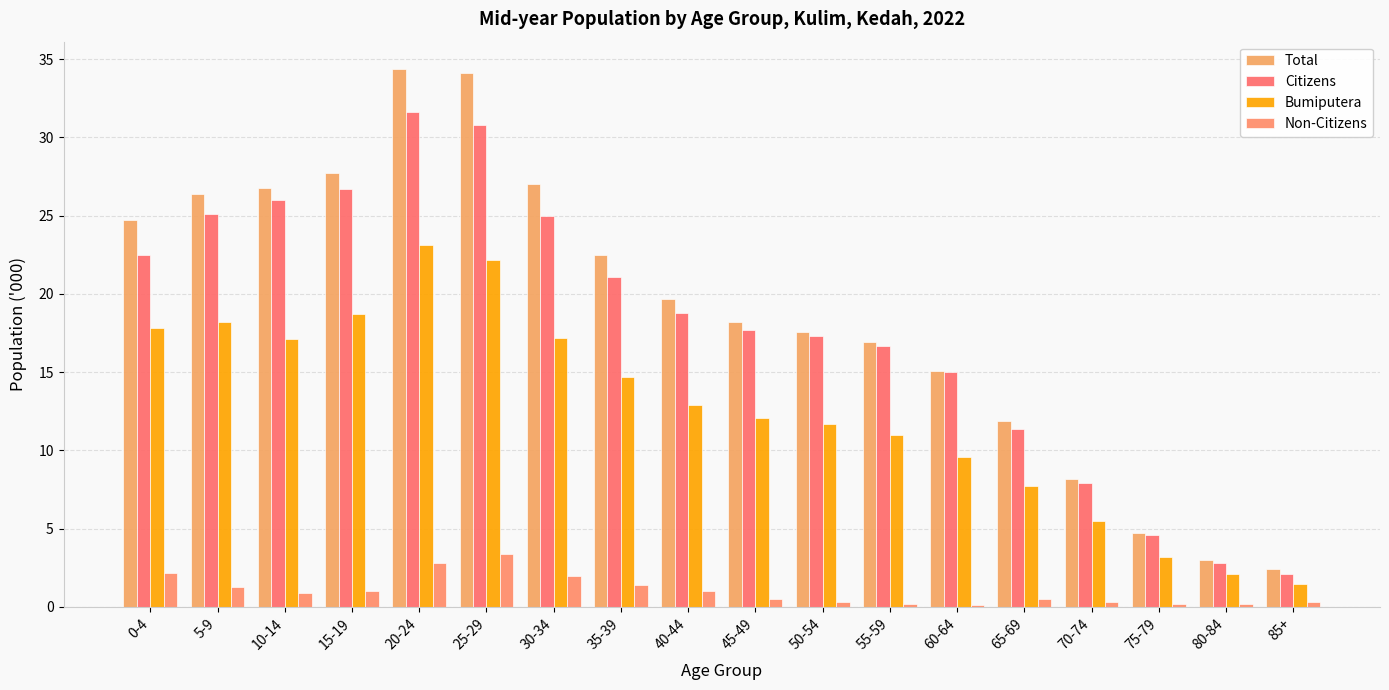

What value does the Citizens series have at 45-49?

17.7